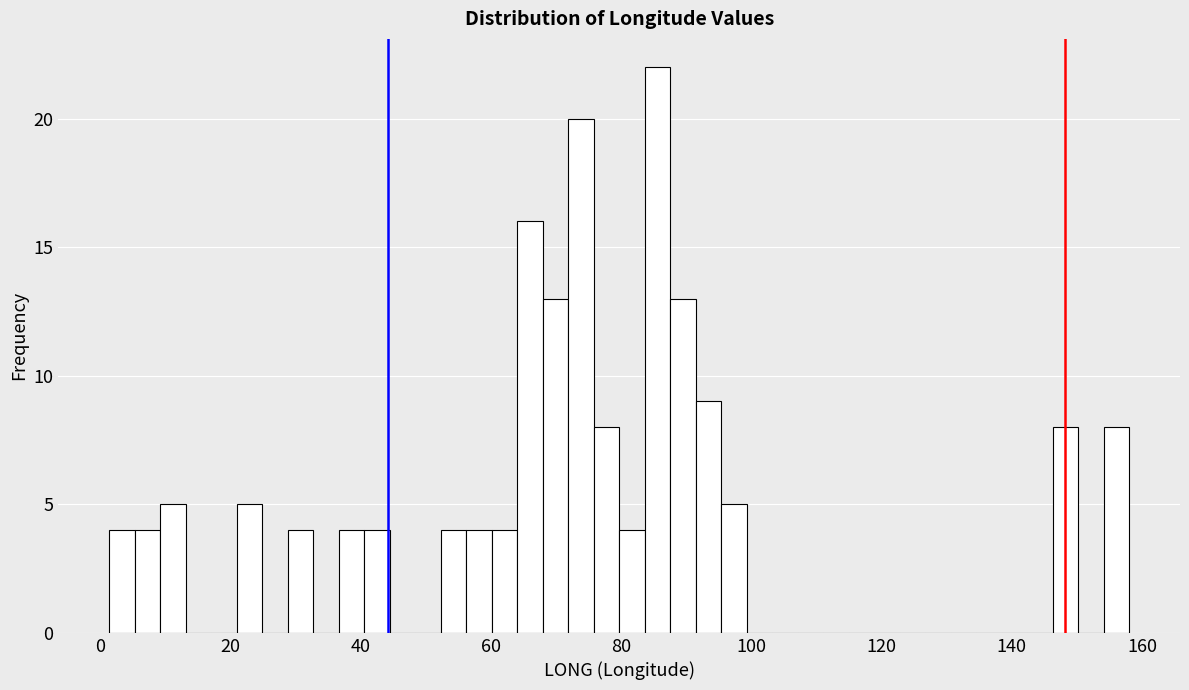

Around what value on the x-axis is the tallest bar? Give the approximate position of its centre, as read against the axis.

86